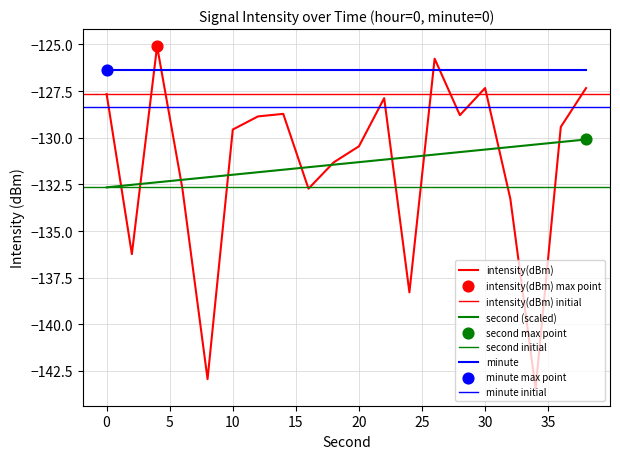

Which series reaches the maximum Y coordinate?

intensity(dBm)